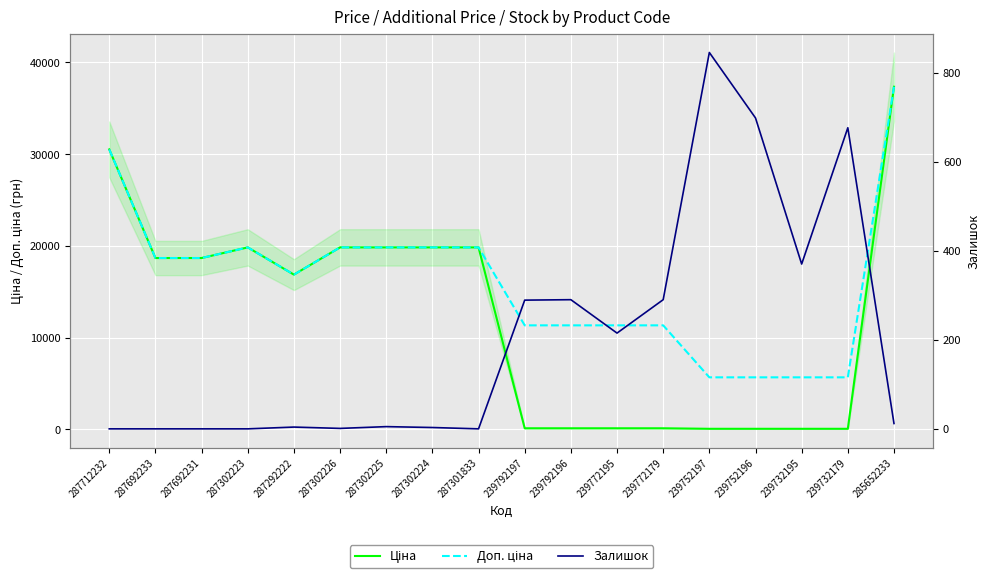

True or false: Ціна has more than 2 interior local peaks.

False